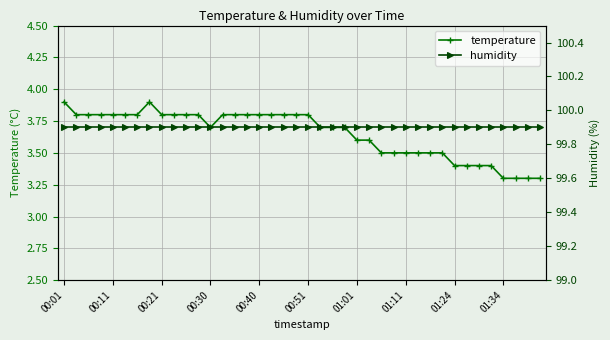

In temperature, how many points are higher than both neighbors (excluding endpoints)?

1